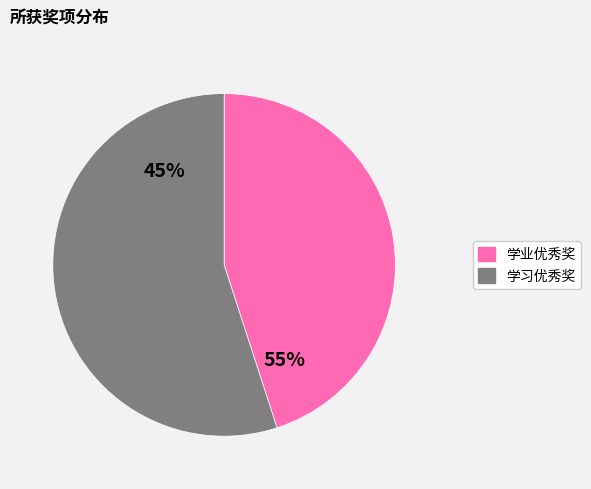

What is the total percentage of 学习优秀奖 and 学业优秀奖?

100.0%